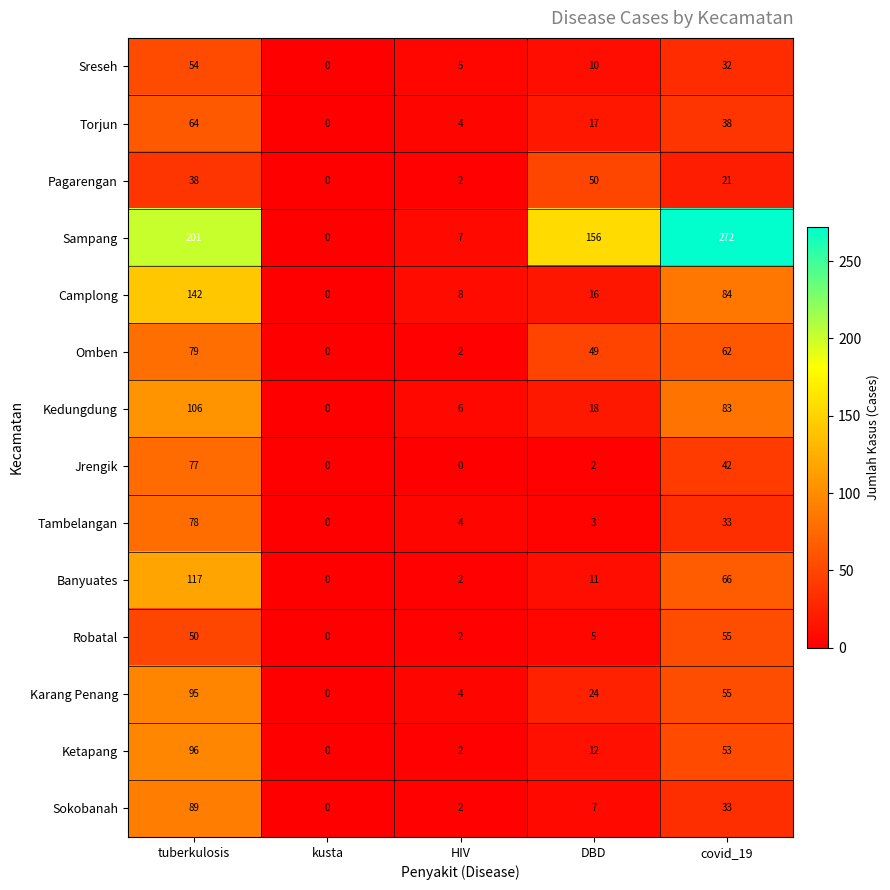

What is the average value of the Camplong series?

50